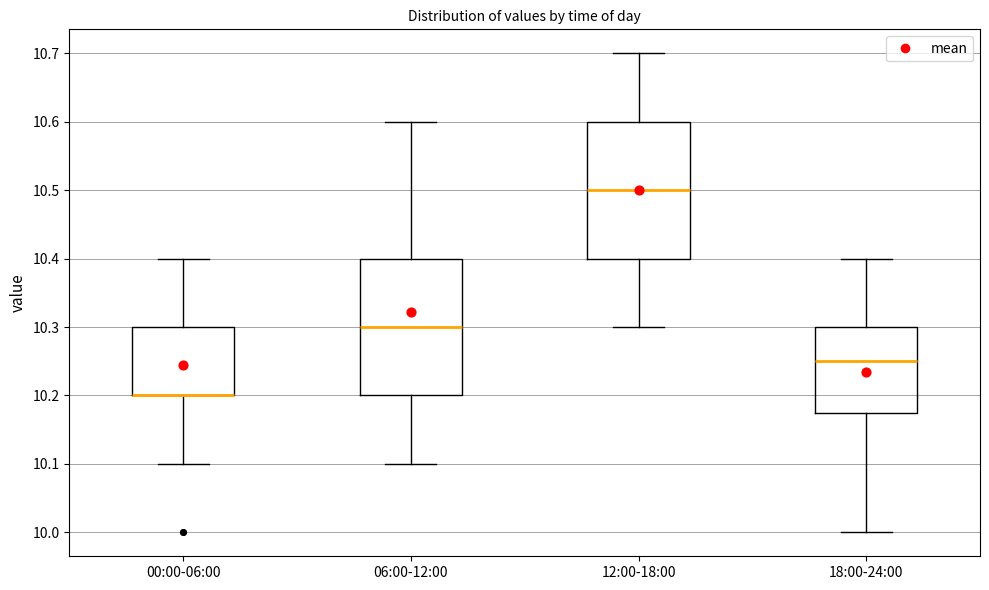

Reading left to right, transcribe this box plot: for each box, give where its median line is, the range the box spans, and where its two whiskers end, as read against the y-axis. The values are not printed on the chart, so give them approximately, as read against the axis.

00:00-06:00: median 10.20 (drawn on the box's lower edge), box 10.20 to 10.30, whiskers 10.10 to 10.40
06:00-12:00: median 10.30, box 10.20 to 10.40, whiskers 10.10 to 10.60
12:00-18:00: median 10.50, box 10.40 to 10.60, whiskers 10.30 to 10.70
18:00-24:00: median 10.25, box 10.18 to 10.30, whiskers 10.00 to 10.40